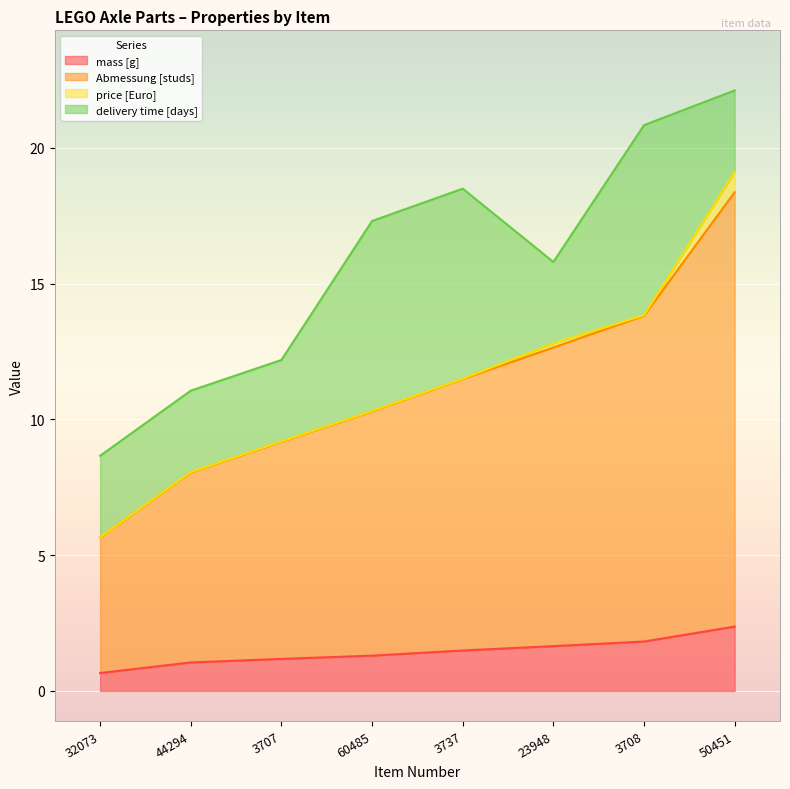

At which label does mass [g] reach its peak?

50451